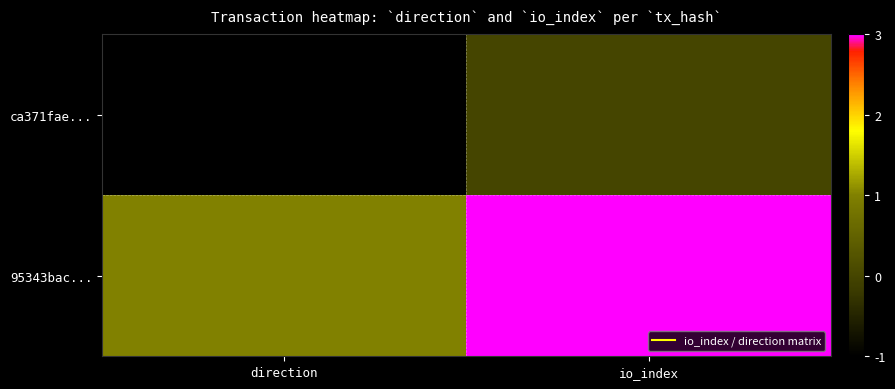

Between direction and io_index, which series saw the biggest shift?

95343bac...